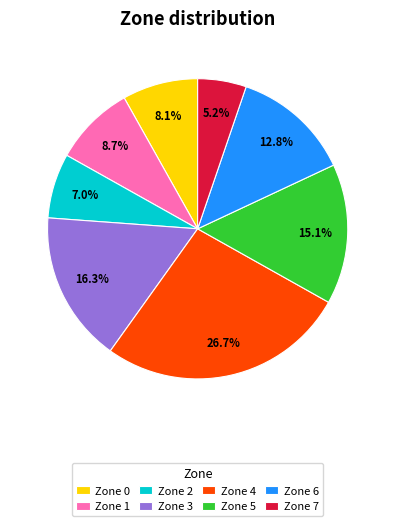

Which category has the smallest portion of the pie?

Zone 7